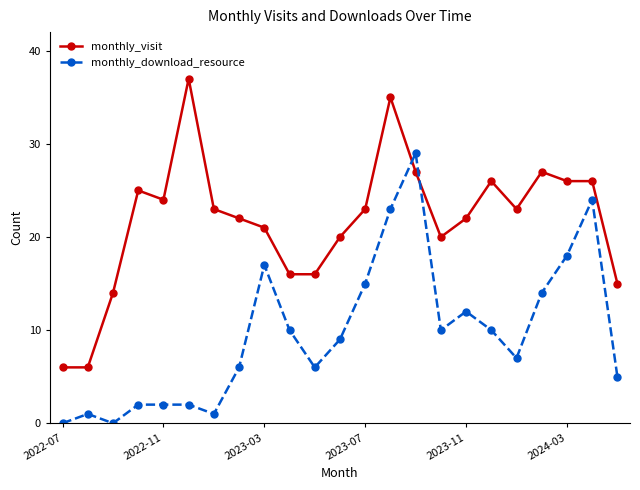

How many times do monthly_visit and monthly_download_resource cross each other?

2